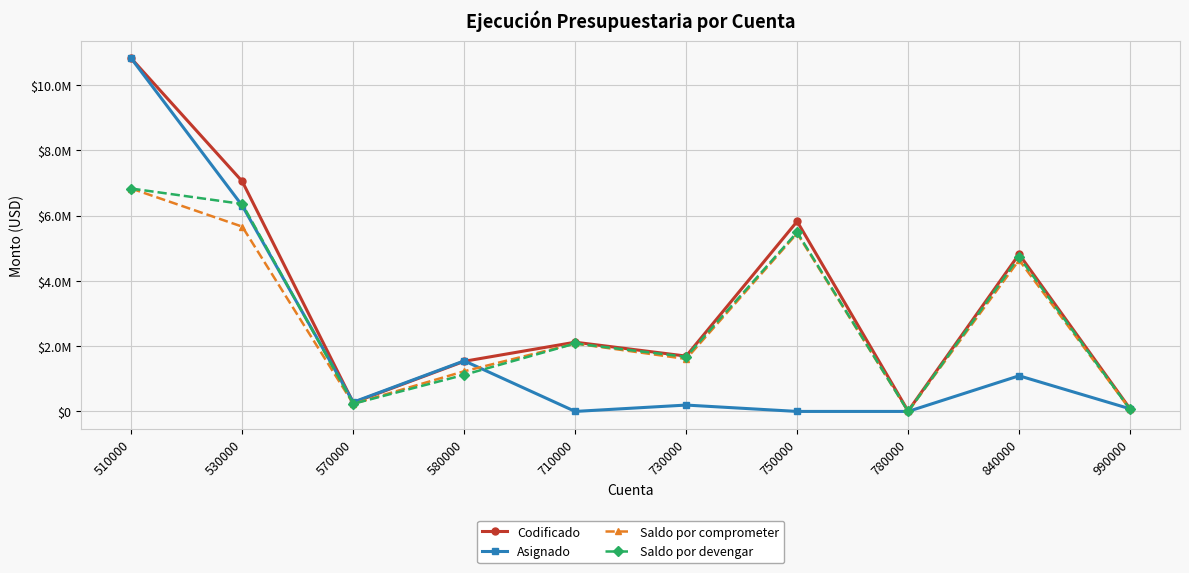

What are all the series names shown in the legend?

Codificado, Asignado, Saldo por comprometer, Saldo por devengar